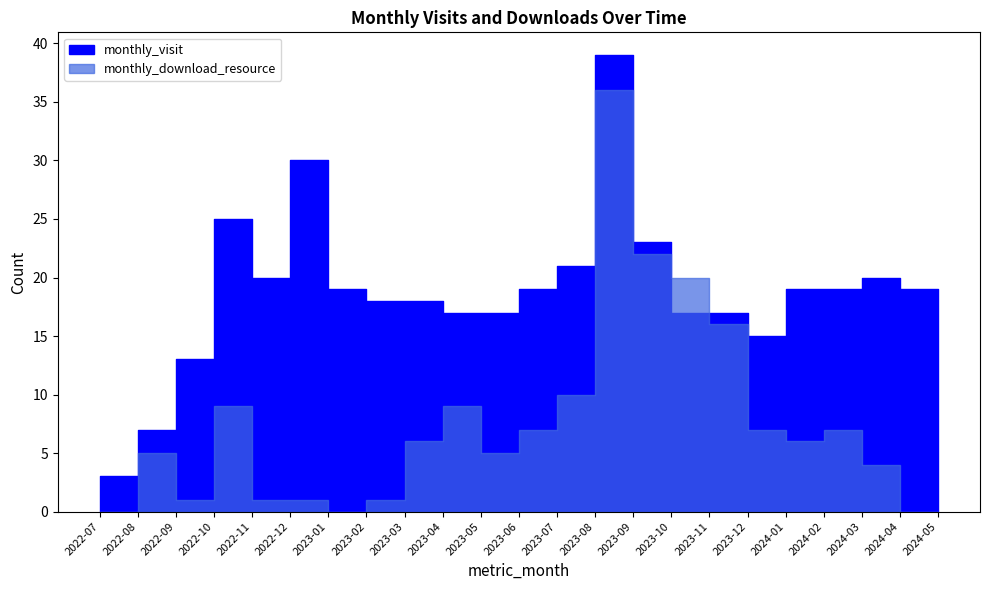

Which has a higher value, 2023-08 or 2023-02?

2023-08